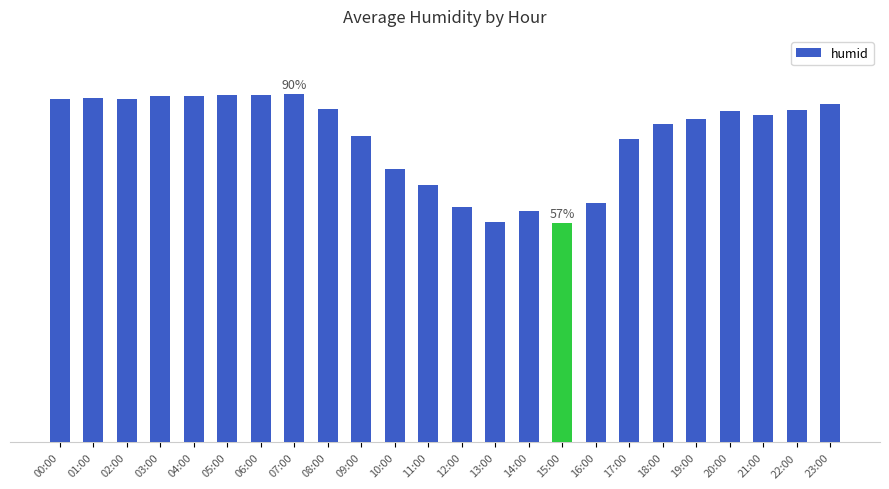

Rank the categories by value from lowest to highest.

15:00, 13:00, 14:00, 12:00, 16:00, 11:00, 10:00, 17:00, 09:00, 18:00, 19:00, 21:00, 20:00, 22:00, 08:00, 23:00, 00:00, 02:00, 01:00, 03:00, 04:00, 06:00, 05:00, 07:00